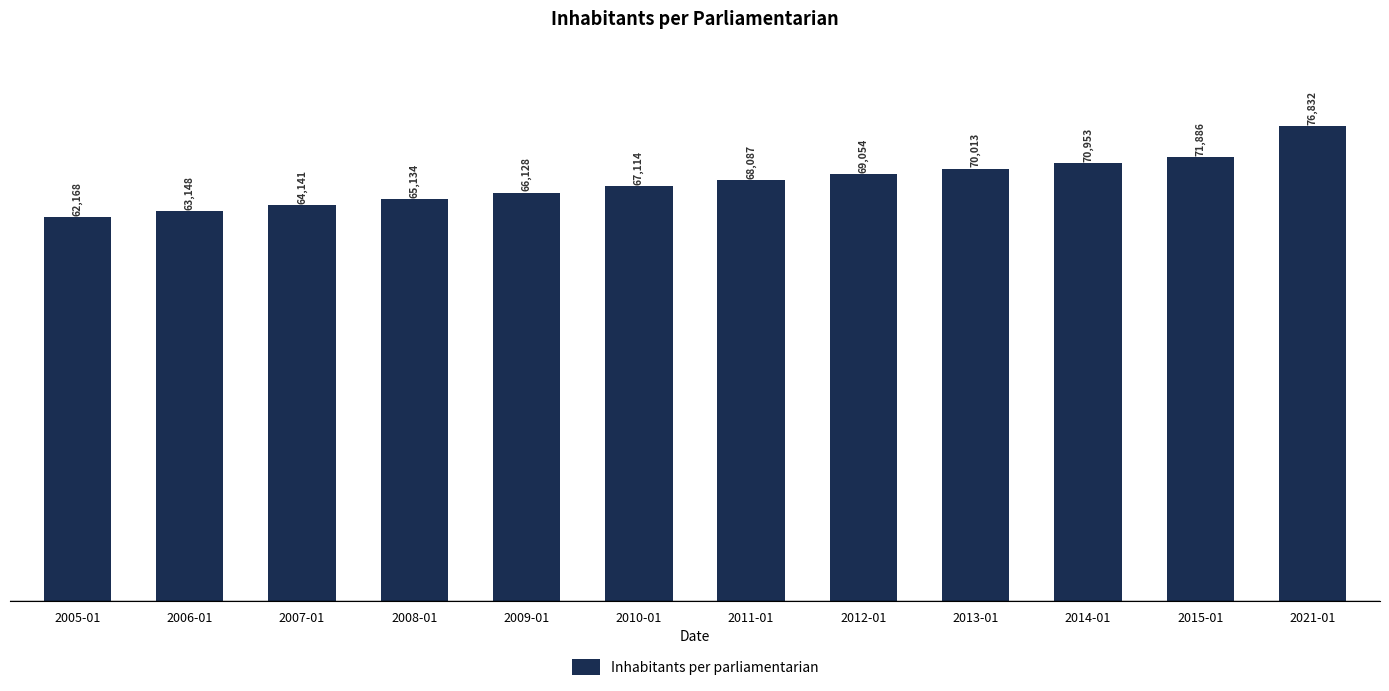

What is the approximate value at 2015-01, to the nearest 50?

71900